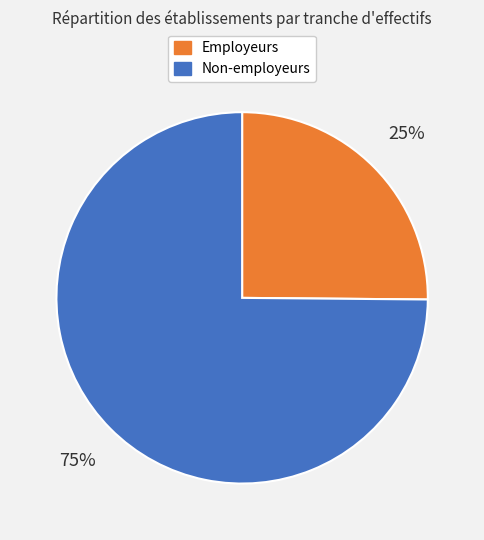

How many segments does this pie chart have?

2